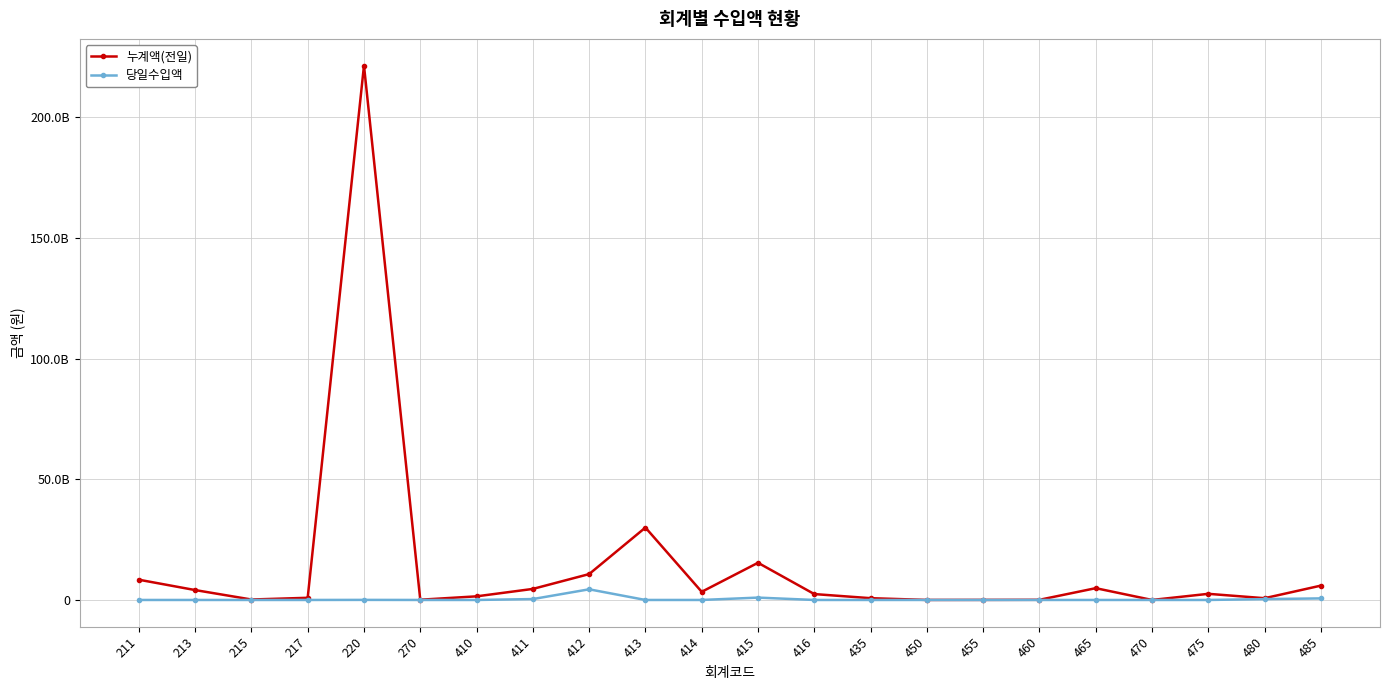

True or false: 당일수입액 and 누계액(전일) intersect in this chart.

False